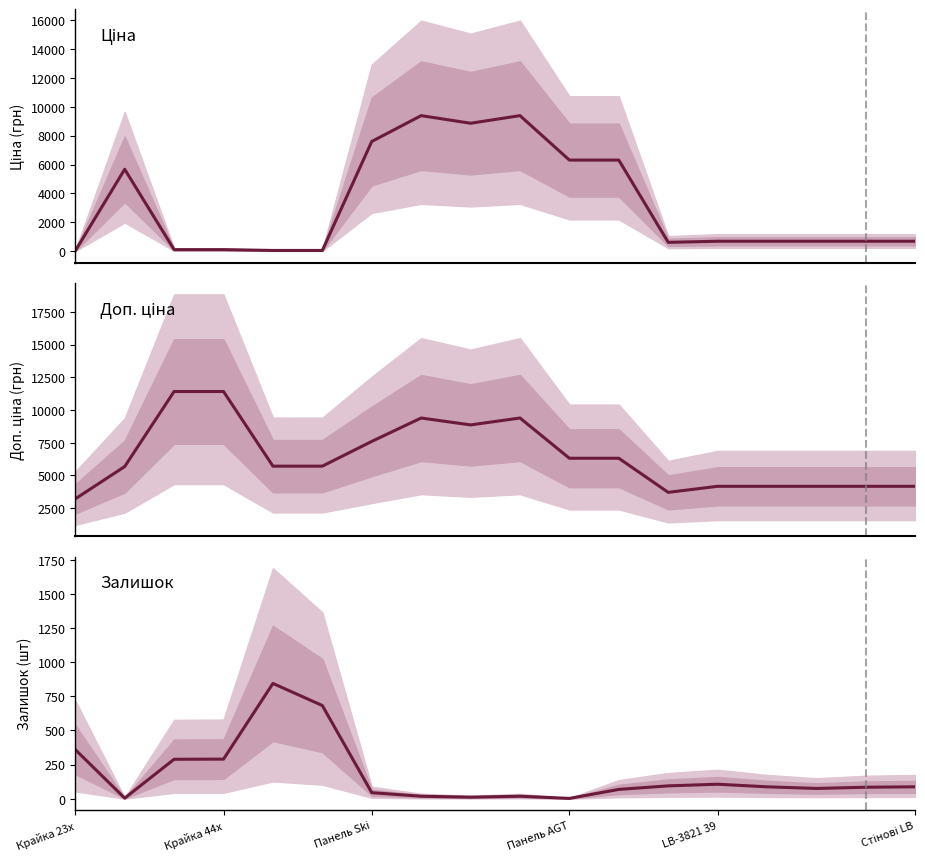

How many lines are shown in the chart?

3